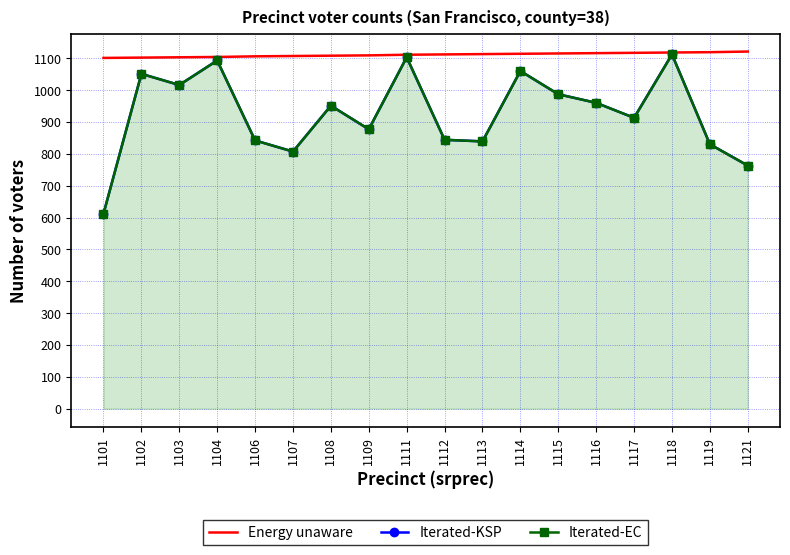

What is the average value of the Energy unaware series?

1111